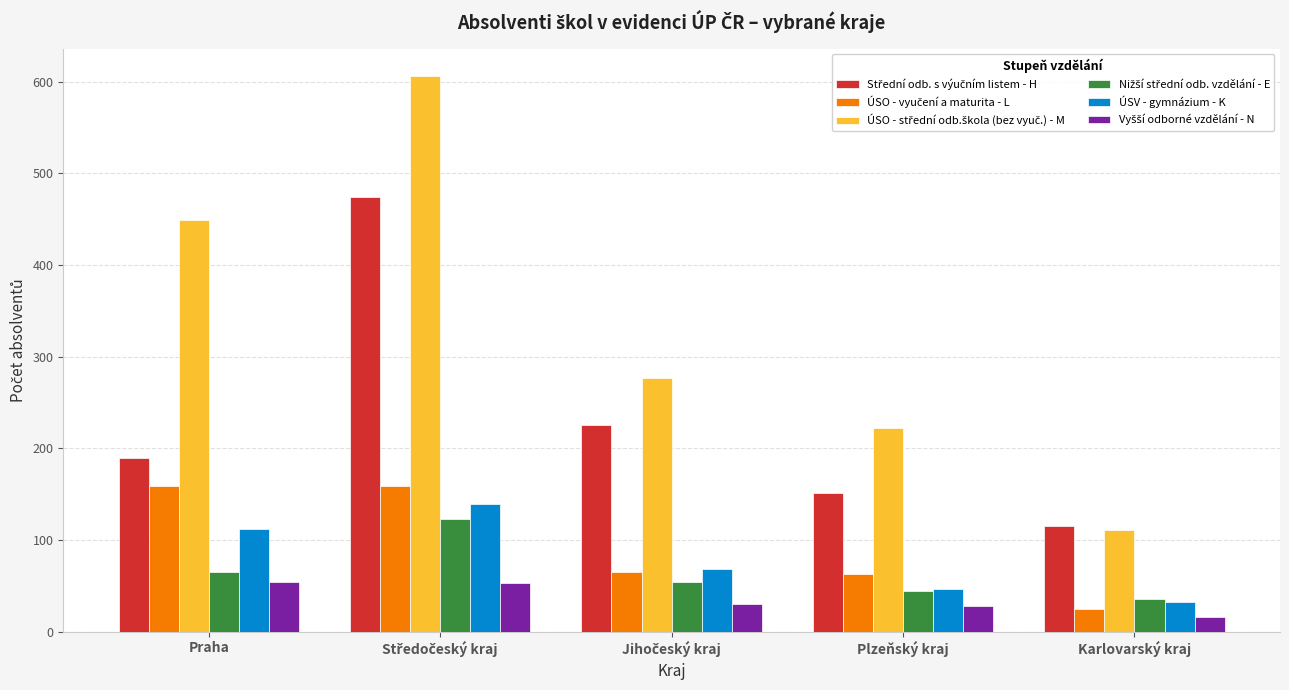

What is the smallest value displayed?

16